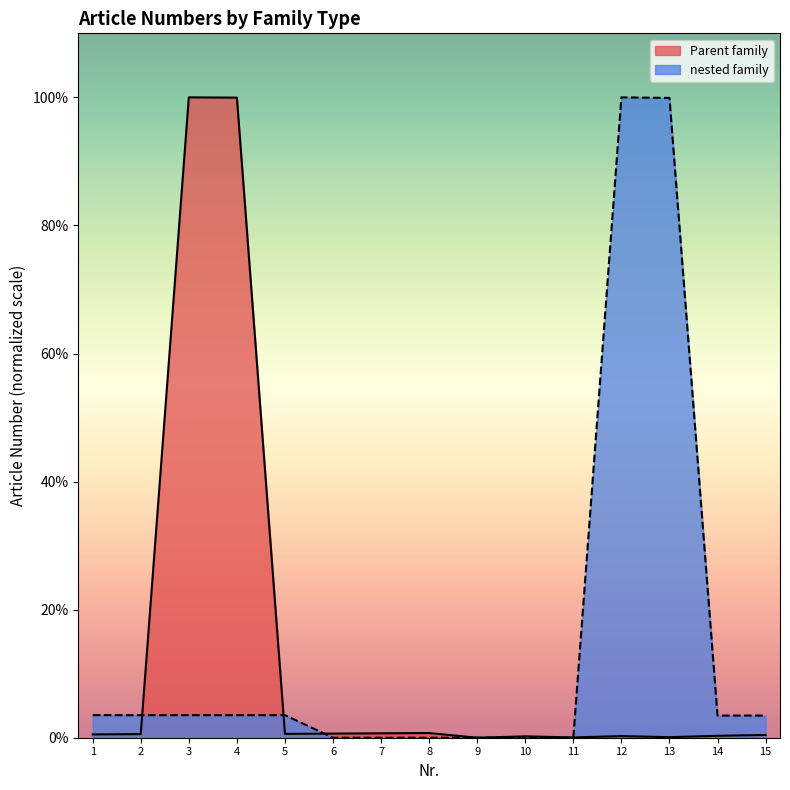

Rank the series at 9 from lowest to highest value.

Parent family, nested family